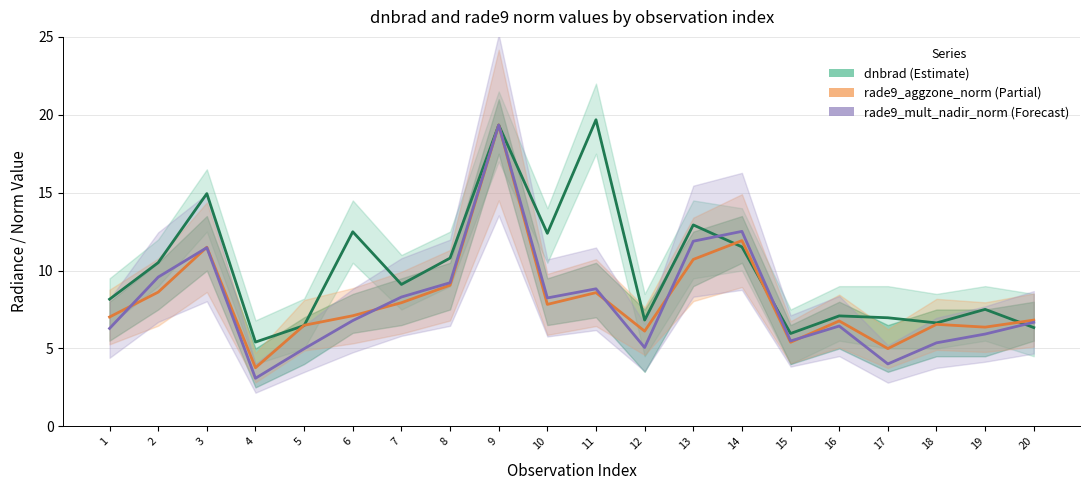

In dnbrad, how many points are lower than both neighbors (excluding endpoints)?

6